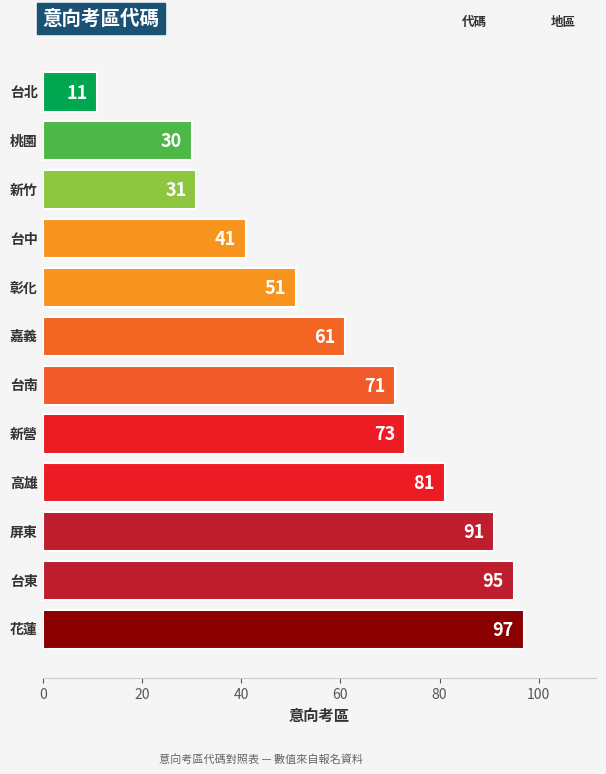

What is the smallest value displayed?

11